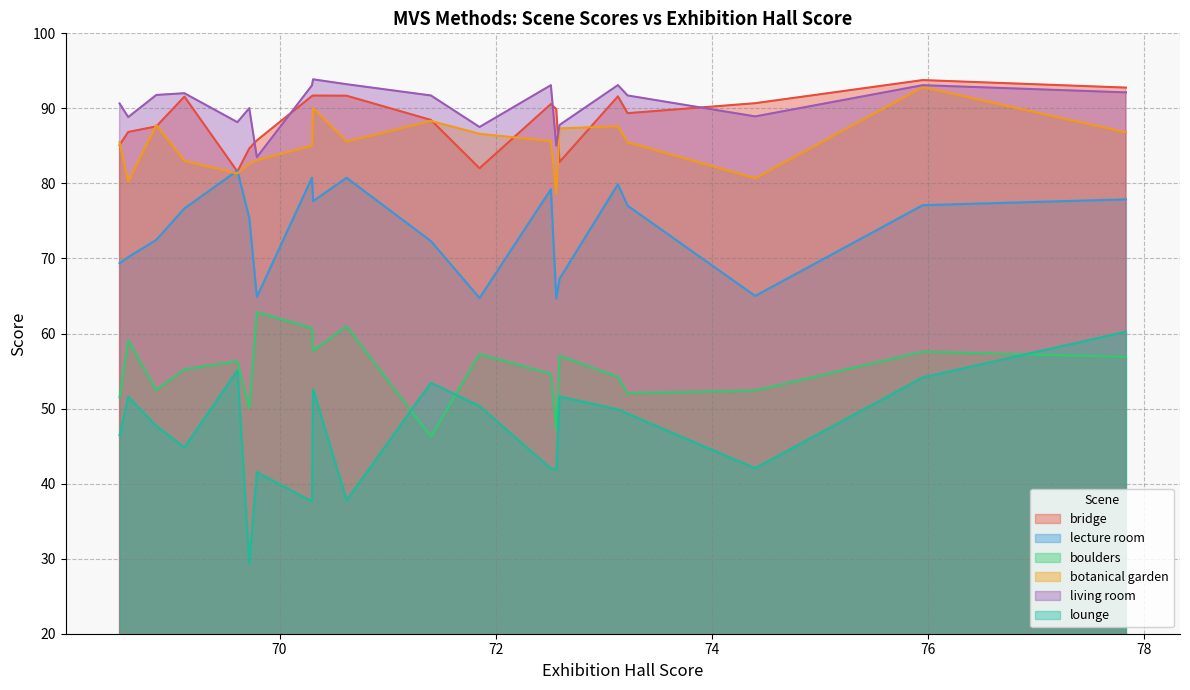

Which series has the widest spread of values?

lounge